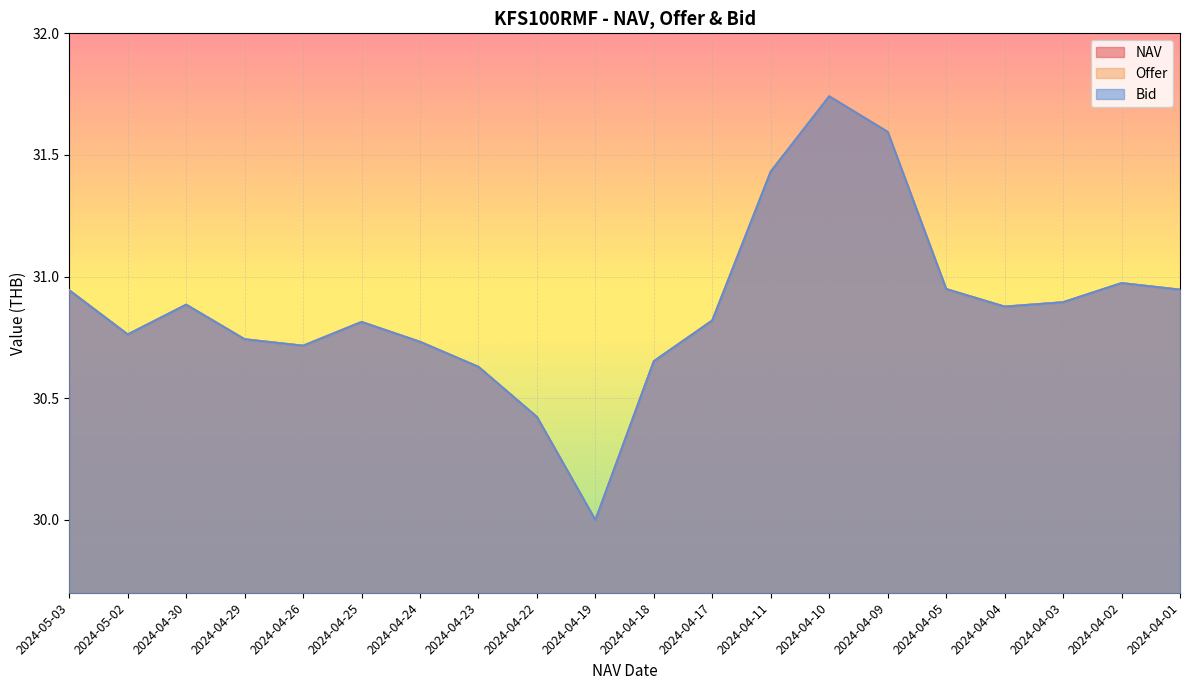

What are all the series names shown in the legend?

NAV, Offer, Bid